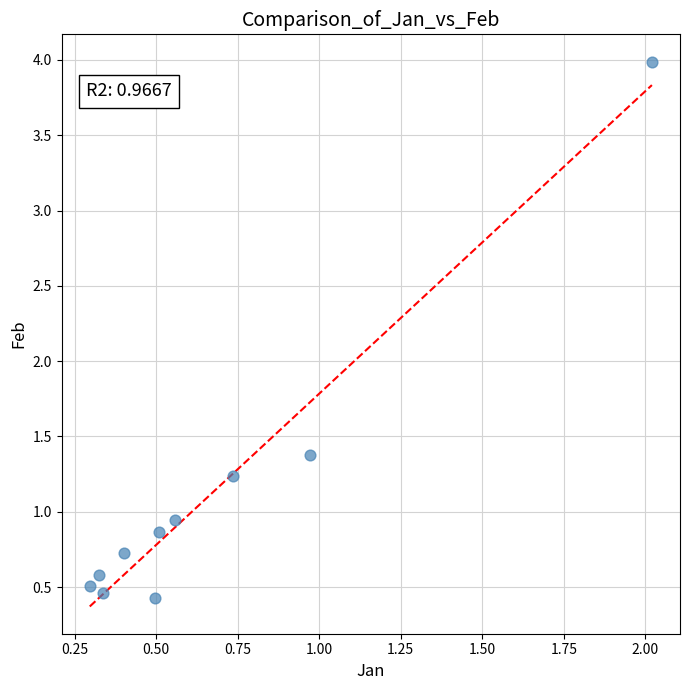

What is the range of X values (max minus min)?

1.7